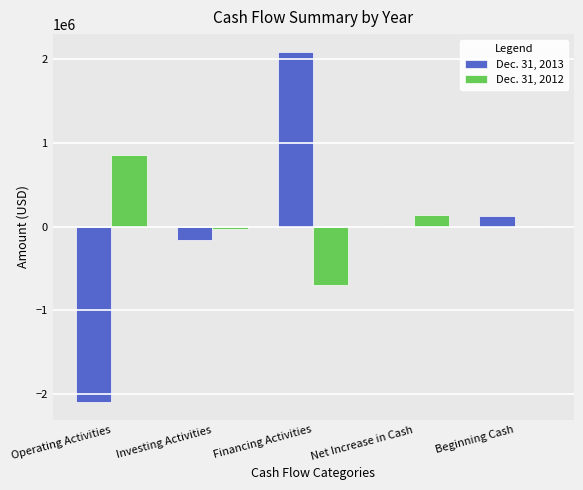

What is the sum of the Dec. 31, 2012 values at Investing Activities and Net Increase in Cash?

108591